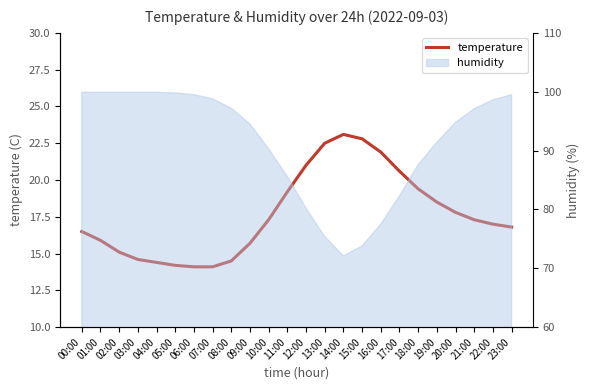

At which category does the chart reach its minimum across all series?

06:00